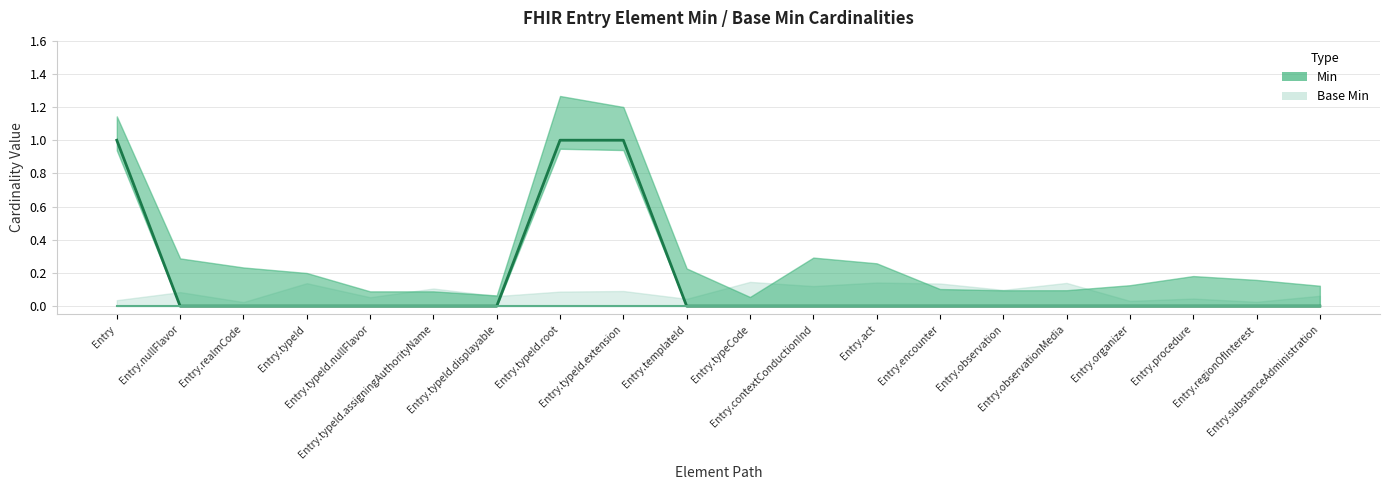

True or false: the data shows 0 at Entry.contextConductionInd.

False